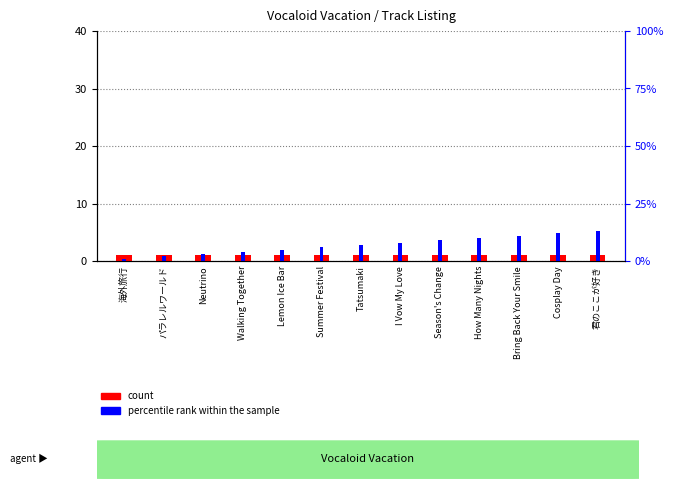

What is the lowest value of the count series?

1.0